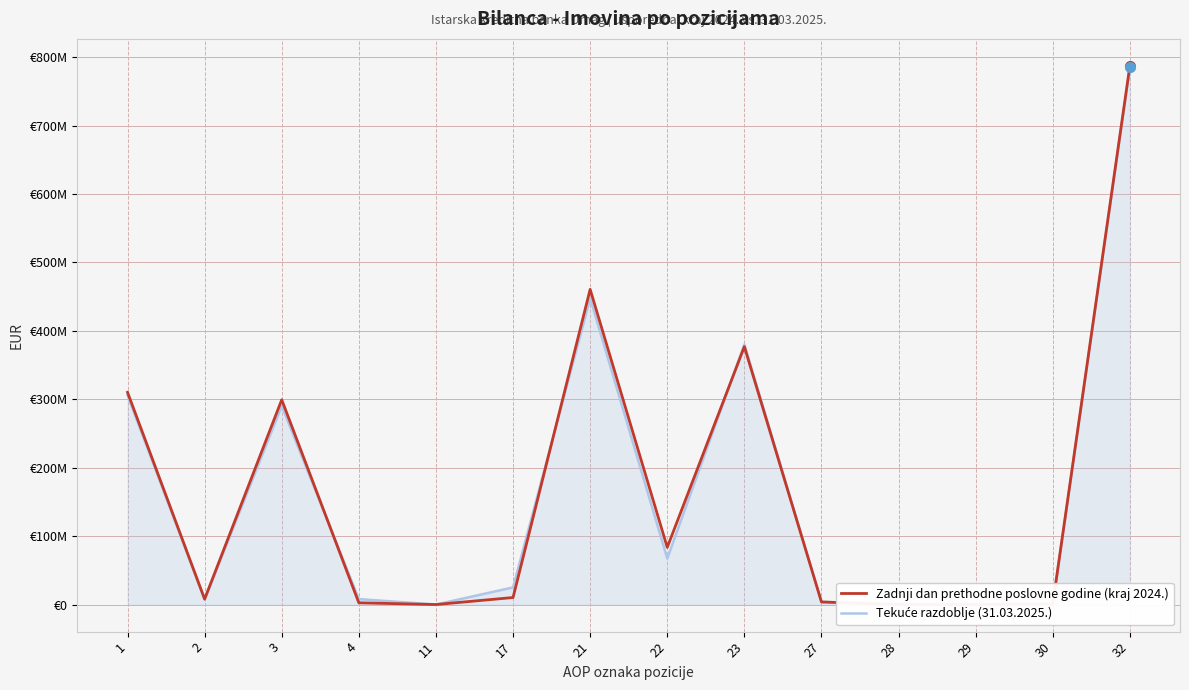

What is the highest value of the Tekuće razdoblje (31.03.2025.) series?

784933353